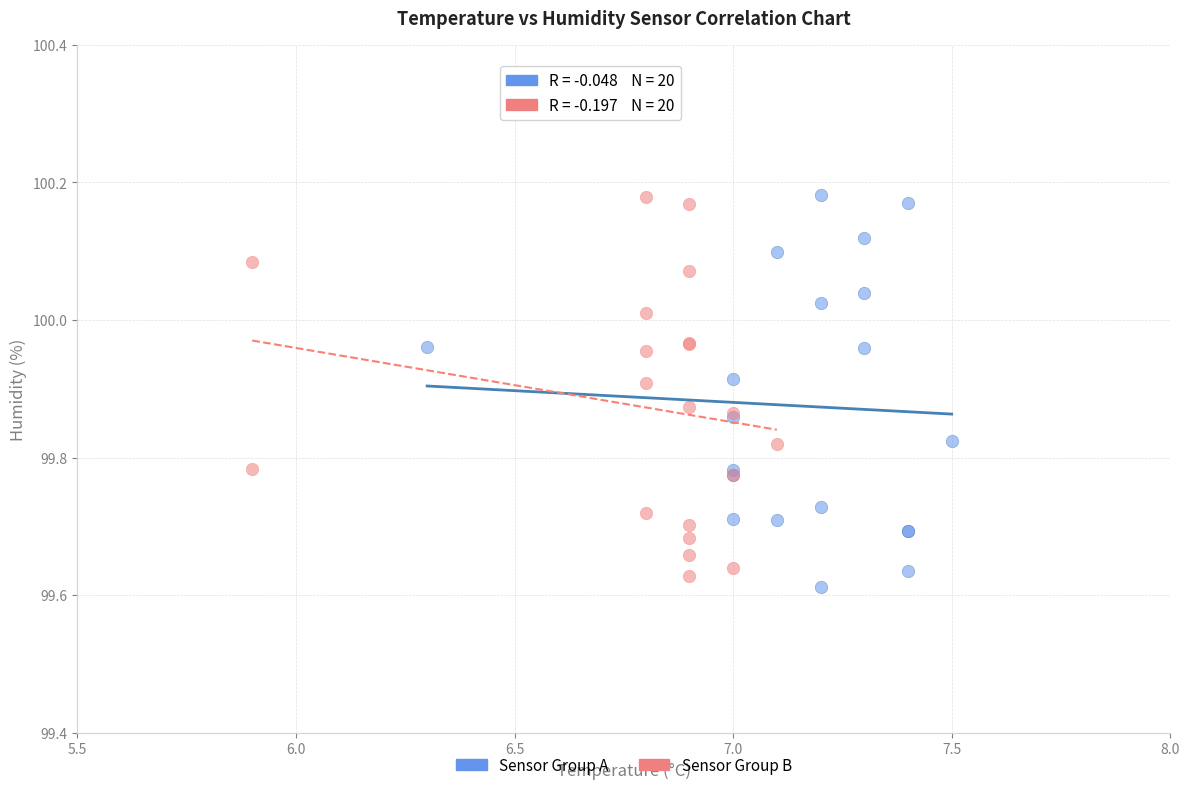

What are all the series names shown in the legend?

Sensor Group A, Sensor Group B